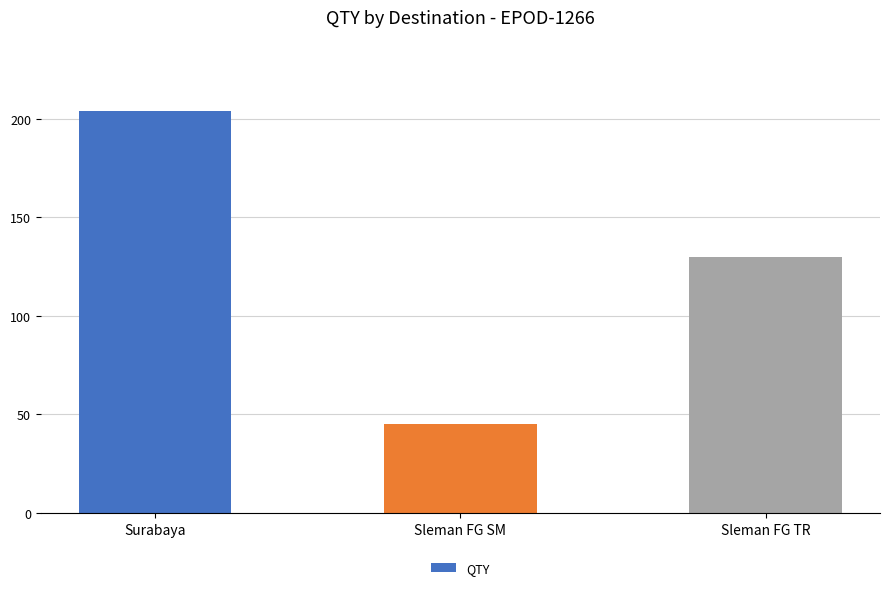

Reading left to right, list all the values displayed in this chart.

204	45	130